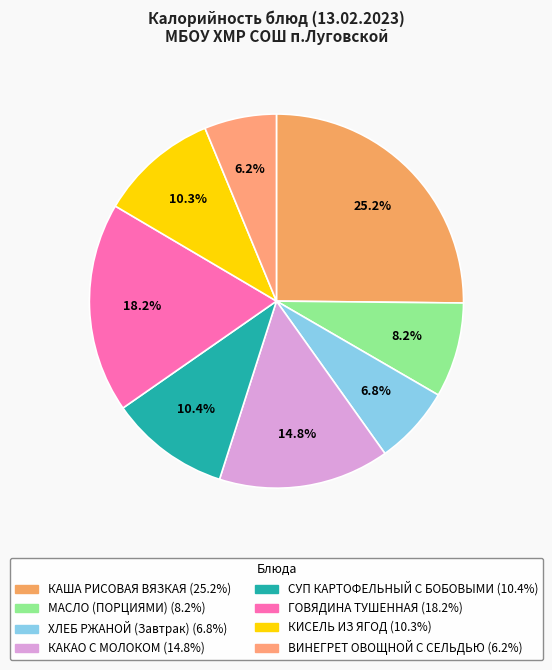

Do КАША РИСОВАЯ ВЯЗКАЯ and КИСЕЛЬ ИЗ ЯГОД together represent more than half of the pie?

No